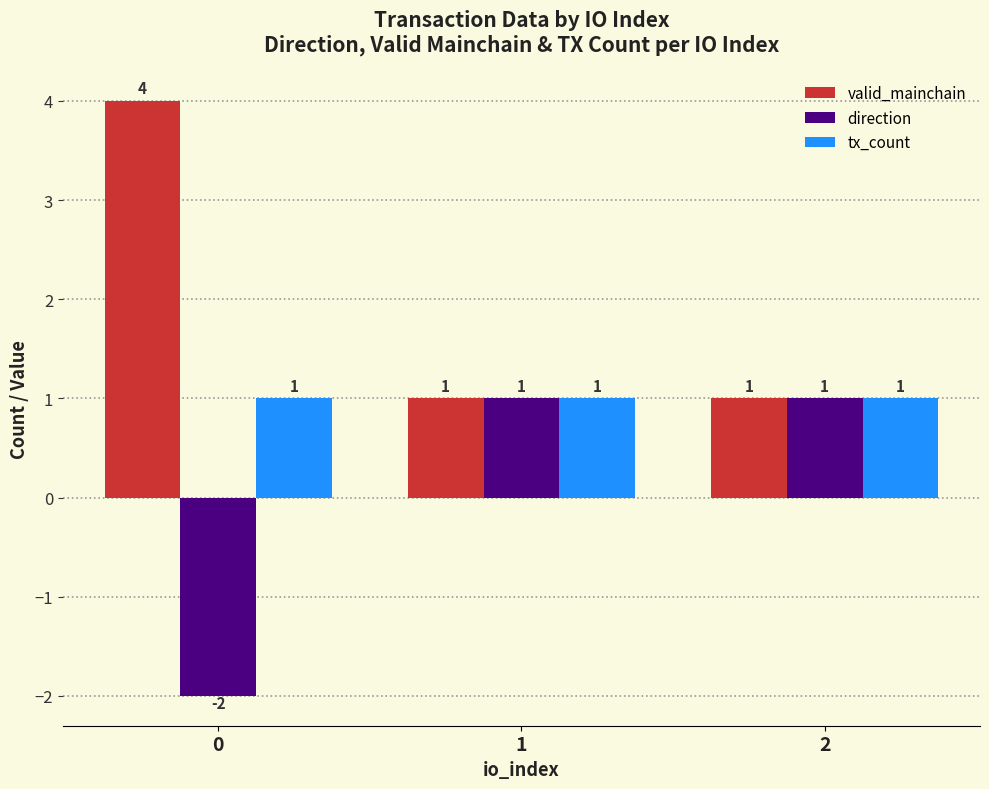

How many data points does each series have?

3